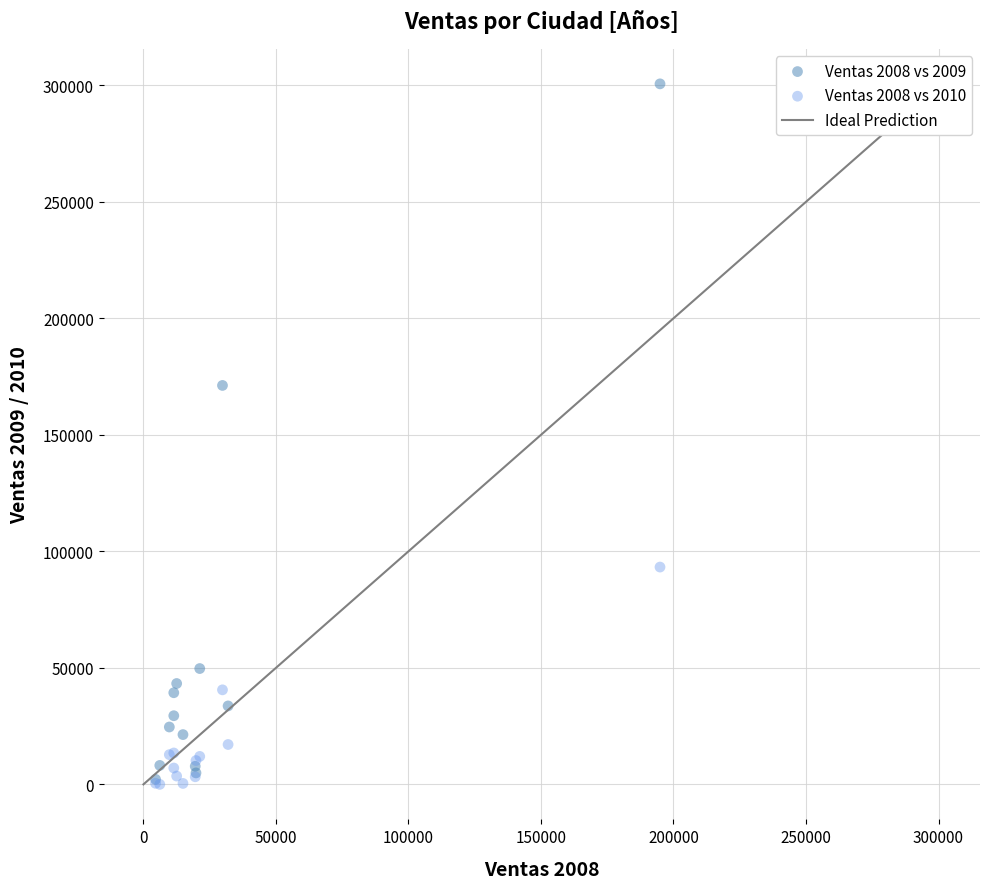

Across all series, what Y value is closest to 150310?

171198.9